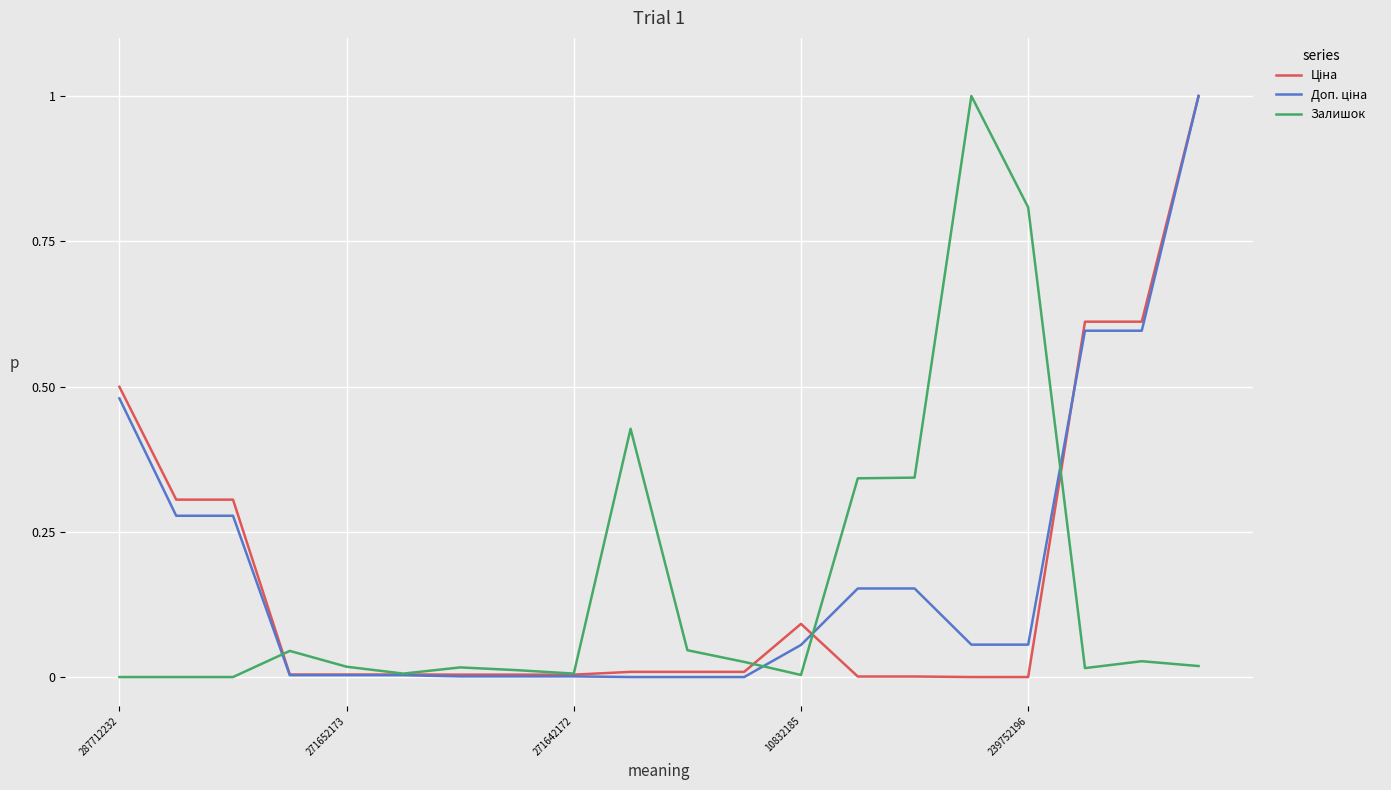

What is the maximum value shown in the chart?

1.0